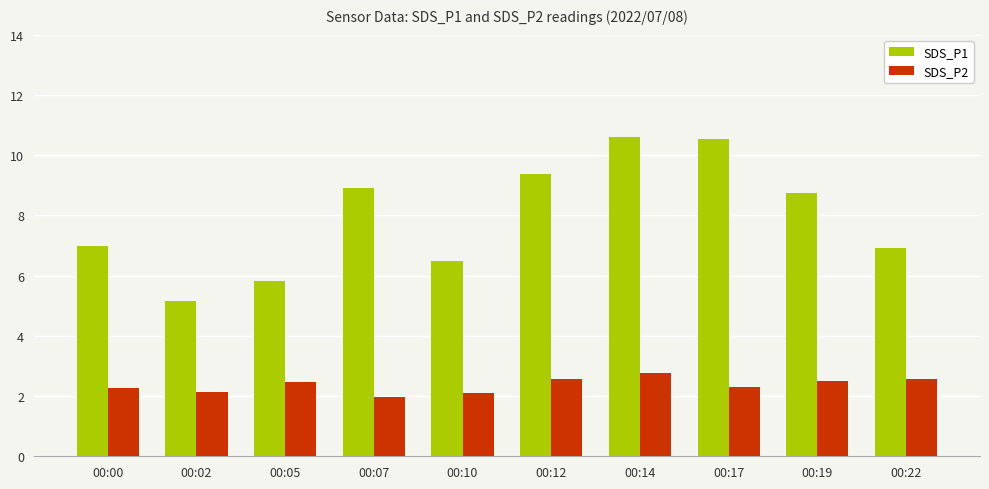

What is the sum of the SDS_P1 values at 00:07 and 00:12?

18.3